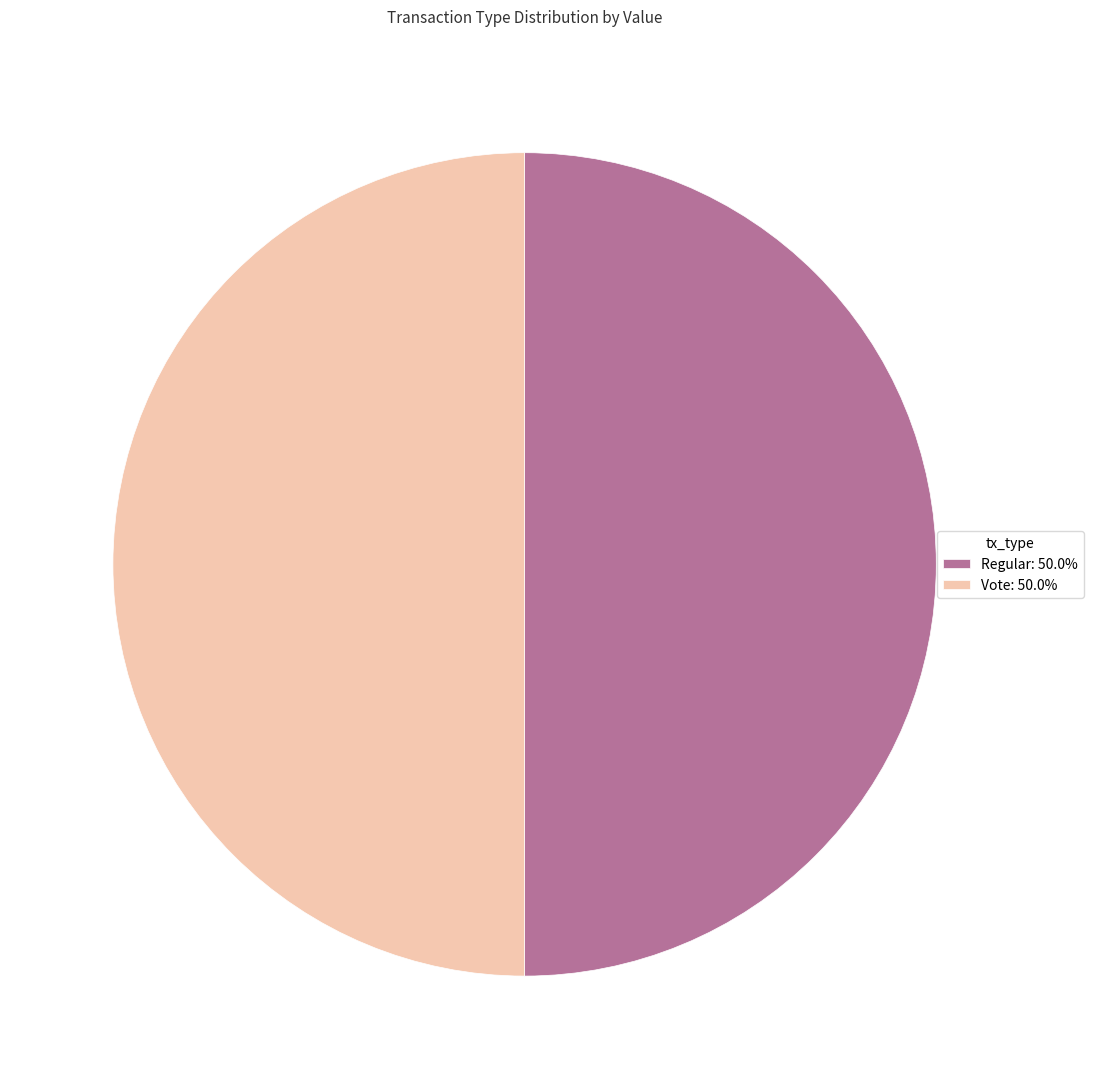

How many slices are in this pie chart?

2